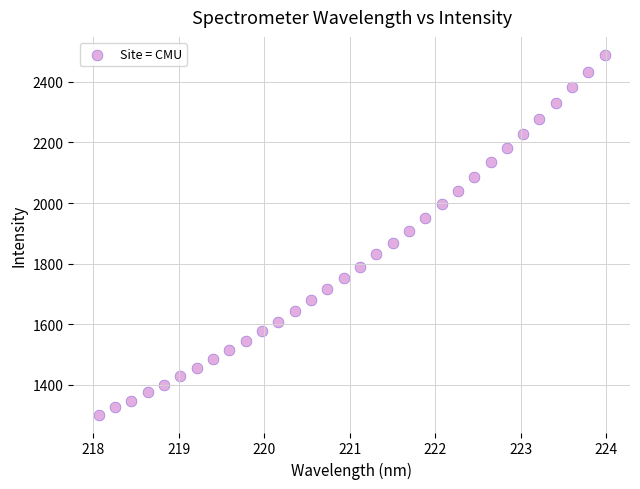

What Y value in the scatter plot is closest to 1895?

1908.3